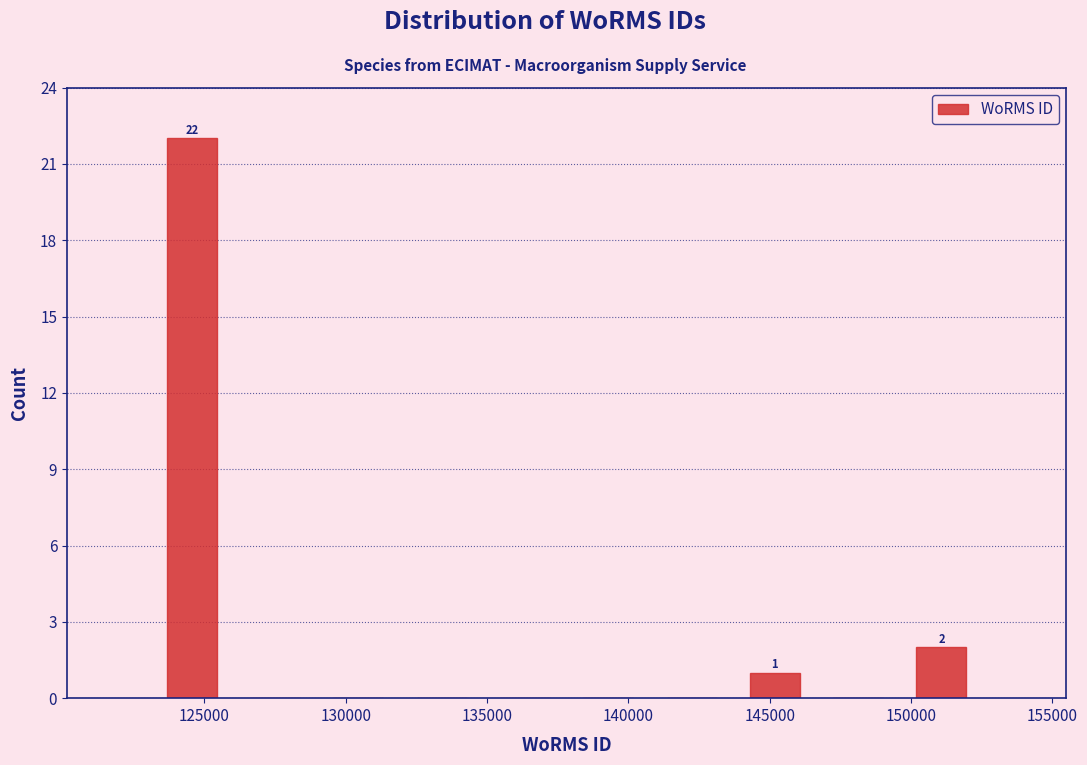

Which range on the x-axis has the tallest bar?

123000 to 126000